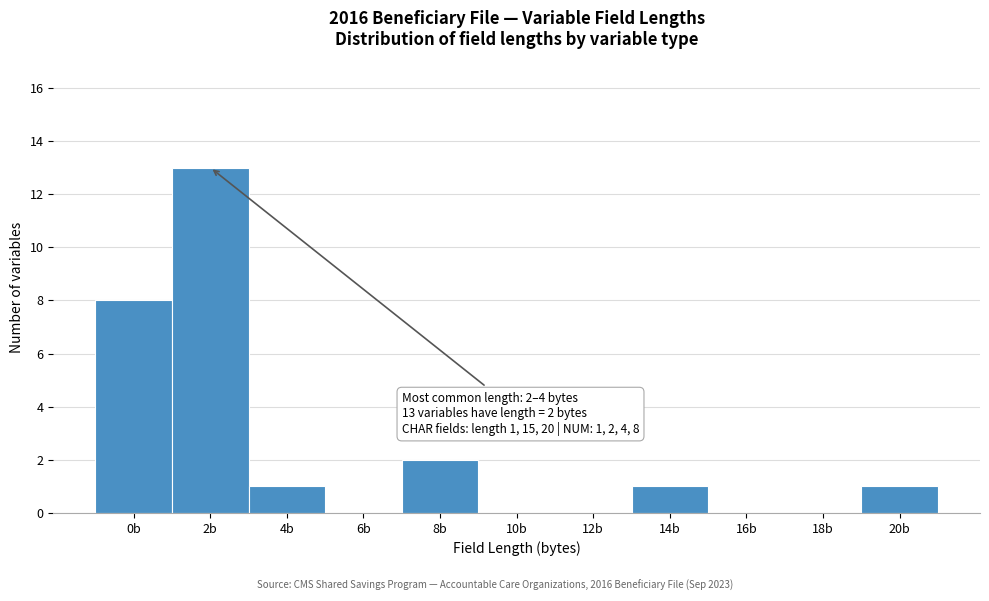

Reading right to left, what are all the values shown in this chart?

20b=1	18b=0	16b=0	14b=1	12b=0	10b=0	8b=2	6b=0	4b=1	2b=13	0b=8